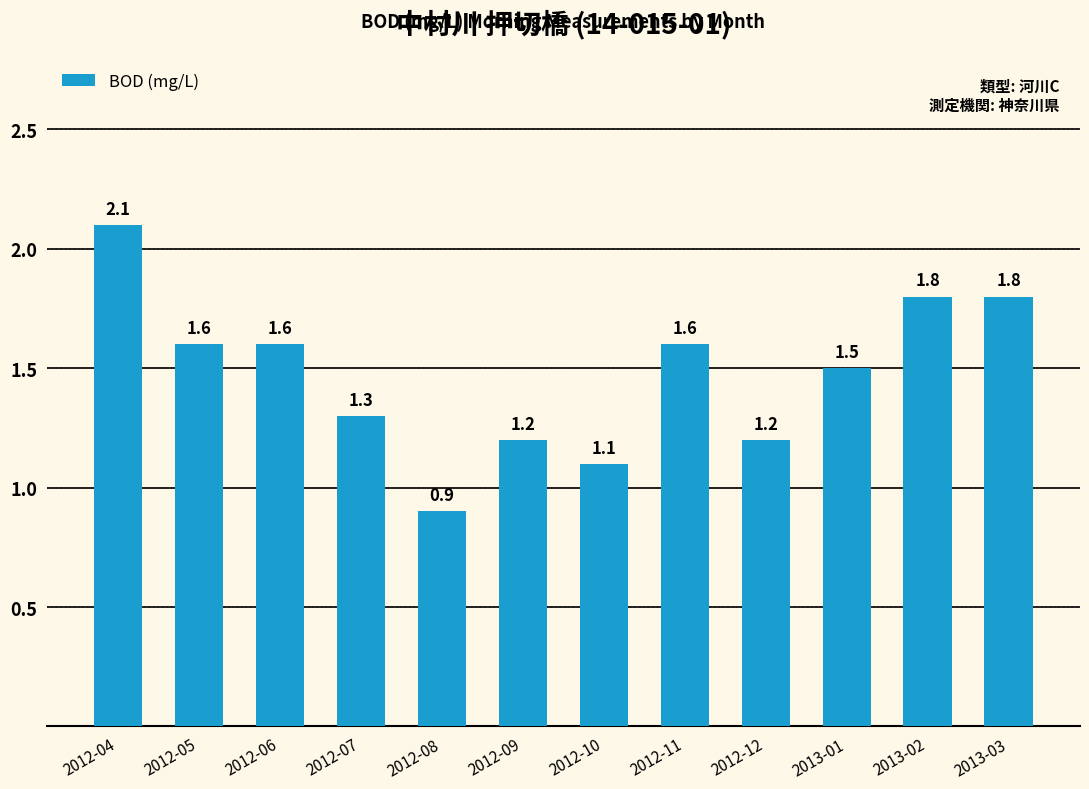

What is the difference between the maximum and minimum values?

1.2